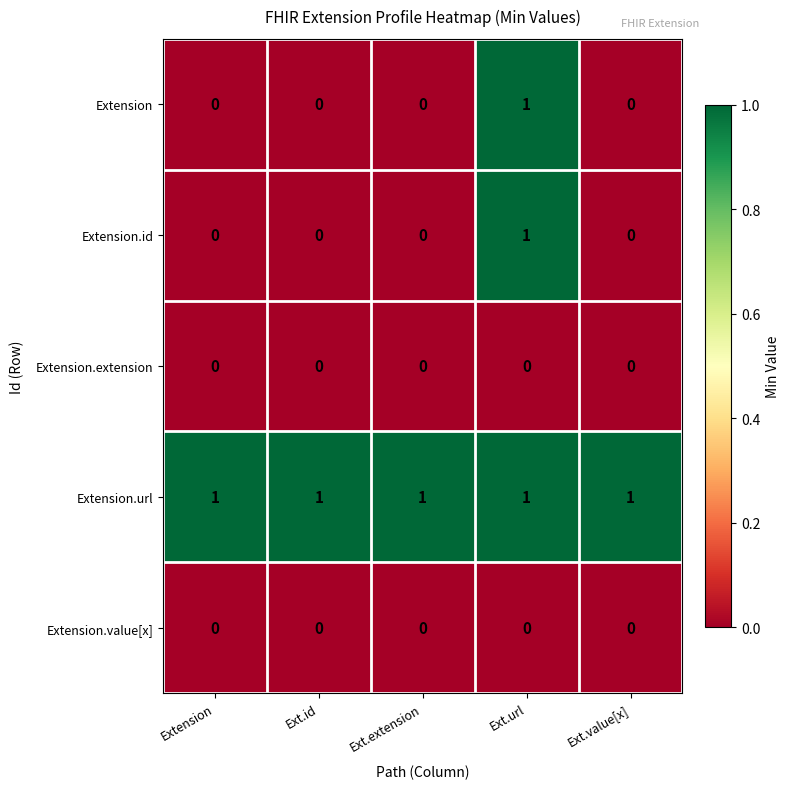

Reading right to left, list all the values displayed in this chart.

Extension: Ext.value[x]=0	Ext.url=1	Ext.extension=0	Ext.id=0	Extension=0
Extension.id: Ext.value[x]=0	Ext.url=1	Ext.extension=0	Ext.id=0	Extension=0
Extension.extension: Ext.value[x]=0	Ext.url=0	Ext.extension=0	Ext.id=0	Extension=0
Extension.url: Ext.value[x]=1	Ext.url=1	Ext.extension=1	Ext.id=1	Extension=1
Extension.value[x]: Ext.value[x]=0	Ext.url=0	Ext.extension=0	Ext.id=0	Extension=0